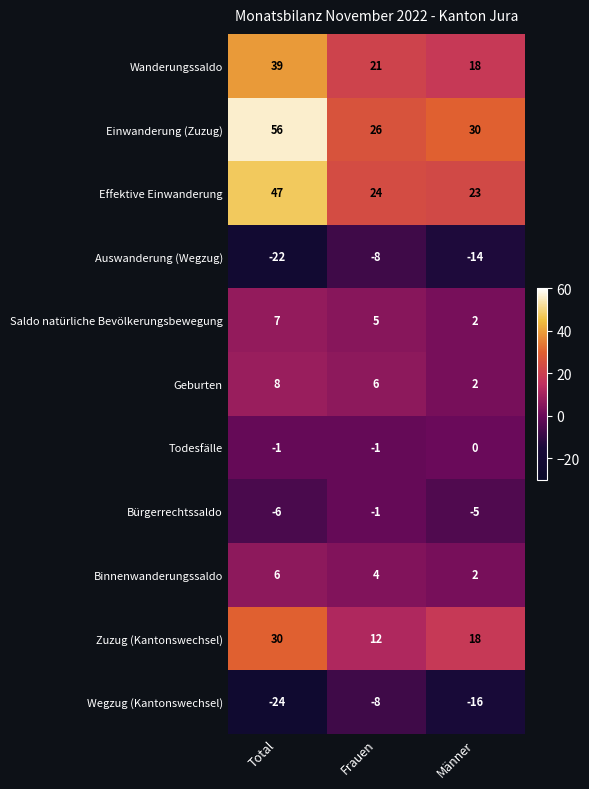

At how many categories does at least one series exceed 17?

3